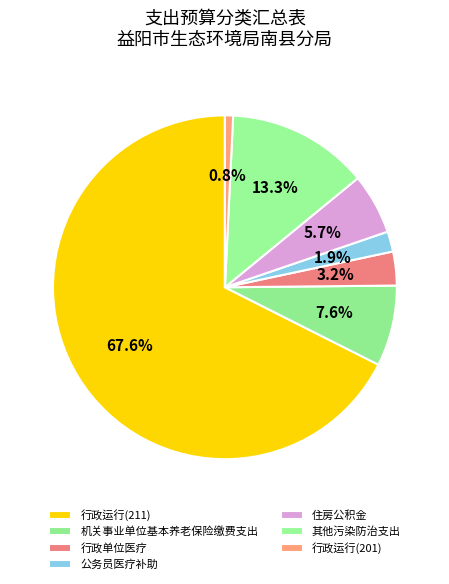

Approximately how many times larger is the value at 机关事业单位基本养老保险缴费支出 compared to 行政运行(201)?

9.9